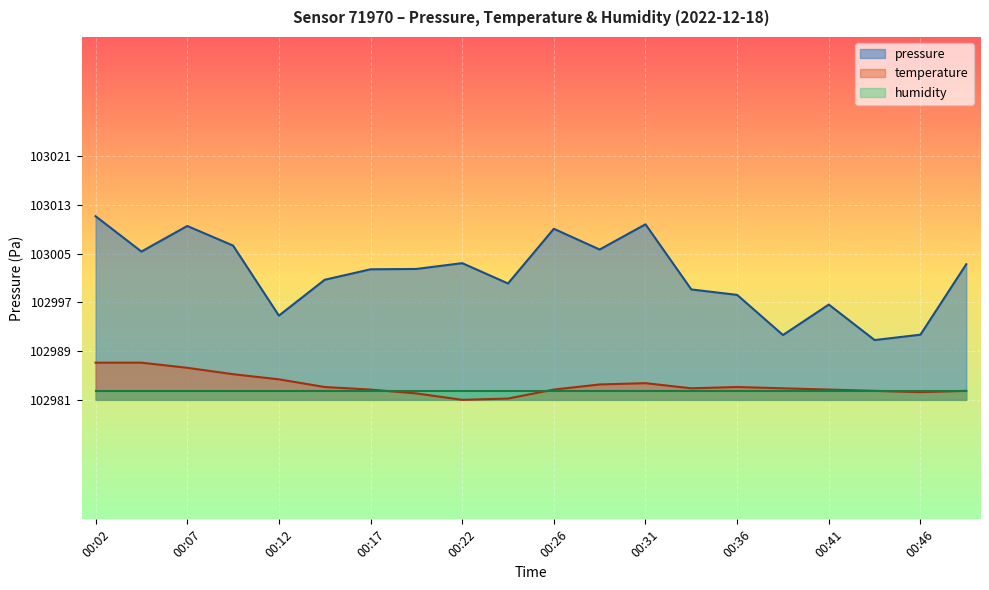

At which label does temperature reach its peak?

00:02